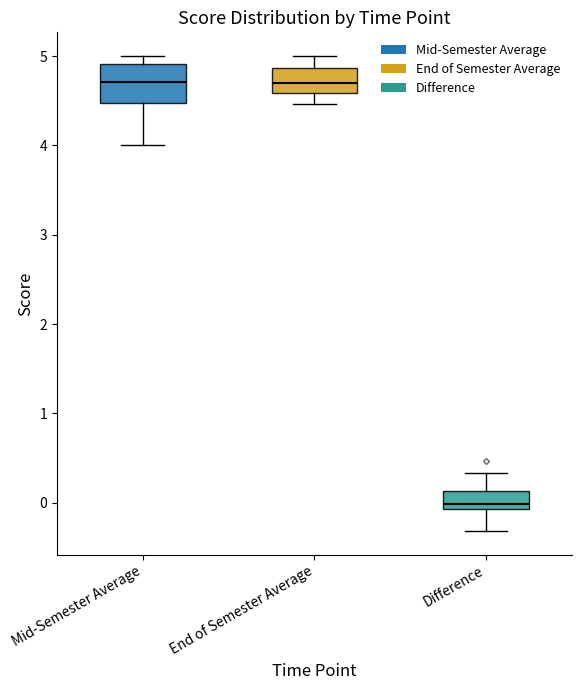

Where does the upper whisker of the box for End of Semester Average end on the y-axis? The values are not printed on the chart, so give them approximately, as read against the axis.

5.0